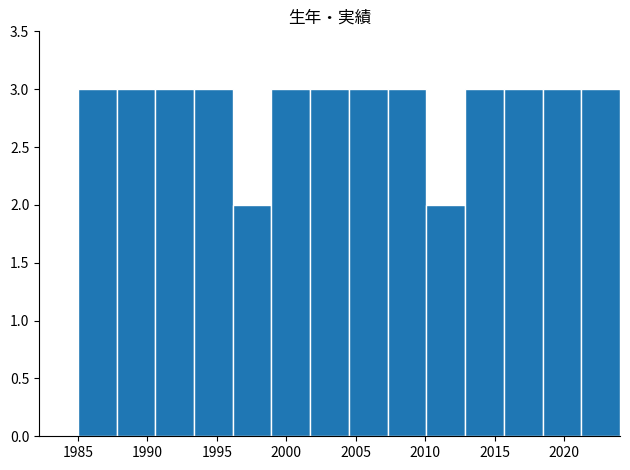

Reading left to right, list every bar in this chart as the range it spans on the x-axis followed by its height. Neither the bar edges nor the heights are printed on the chart, so give them approximately, as read against the axes.

1985.0 to 1988.0: 3
1988.0 to 1990.5: 3
1990.5 to 1993.5: 3
1993.5 to 1996.0: 3
1996.0 to 1999.0: 2
1999.0 to 2001.5: 3
2001.5 to 2004.5: 3
2004.5 to 2007.5: 3
2007.5 to 2010.0: 3
2010.0 to 2013.0: 2
2013.0 to 2015.5: 3
2015.5 to 2018.5: 3
2018.5 to 2021.0: 3
2021.0 to 2024.0: 3